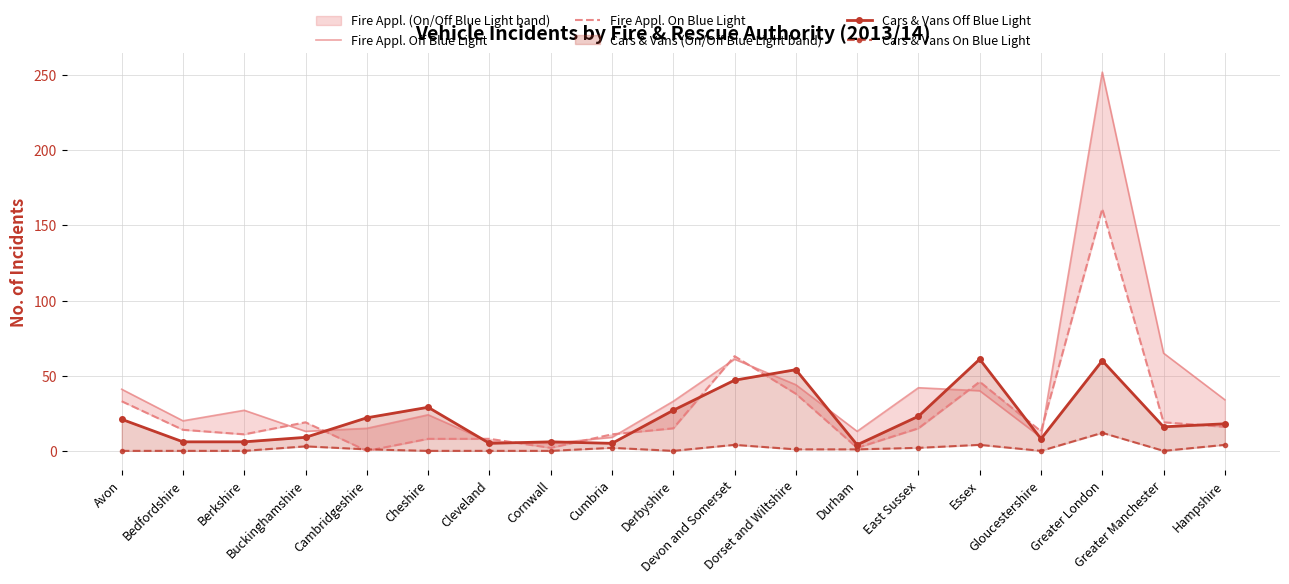

What are all the series names shown in the legend?

Fire Appl. Off Blue Light, Fire Appl. On Blue Light, Cars & Vans Off Blue Light, Cars & Vans On Blue Light